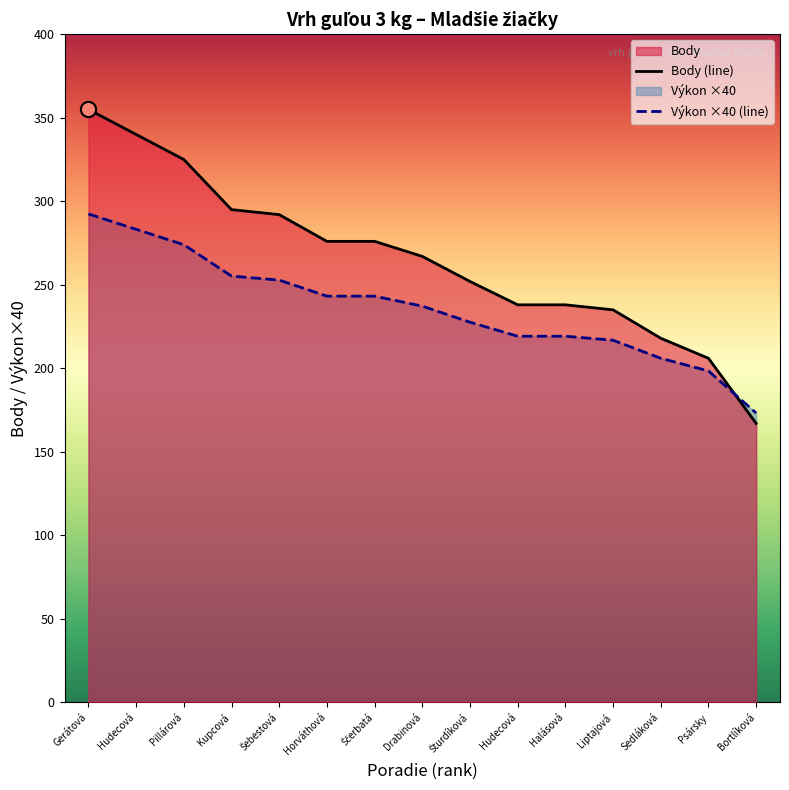

Which series has the widest spread of Y values?

Body